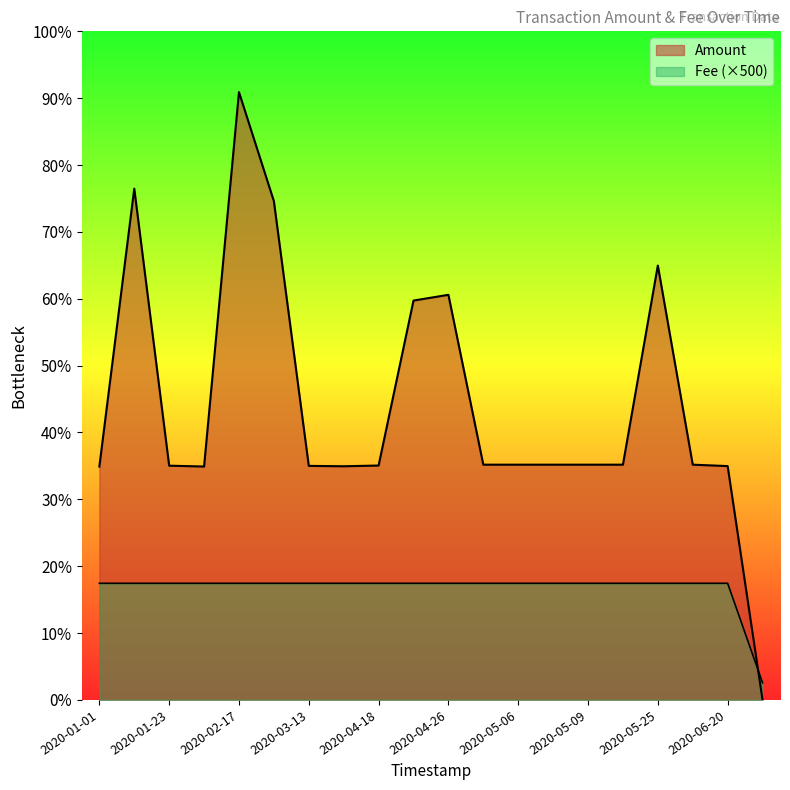

The value of Amount at 2020-05-25 is 186.2. True or false?

True